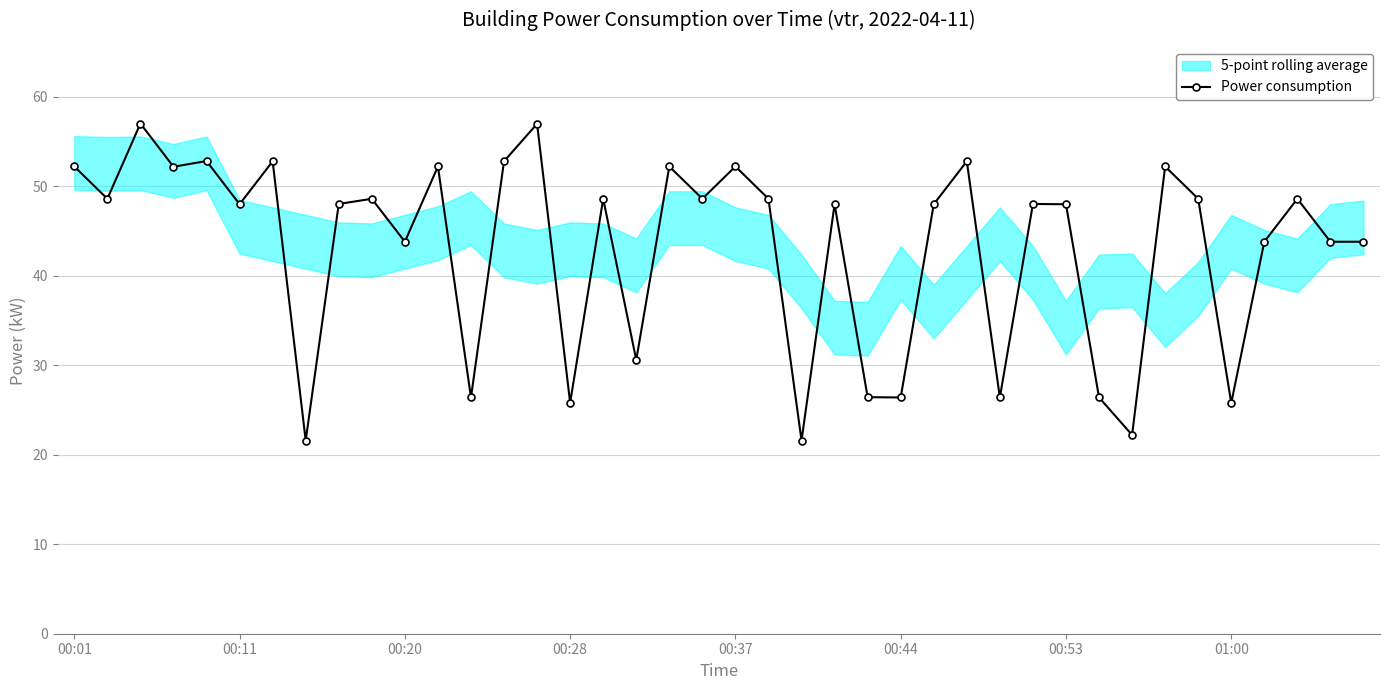

The value of Power consumption at 00:37 is 89.1. True or false?

False